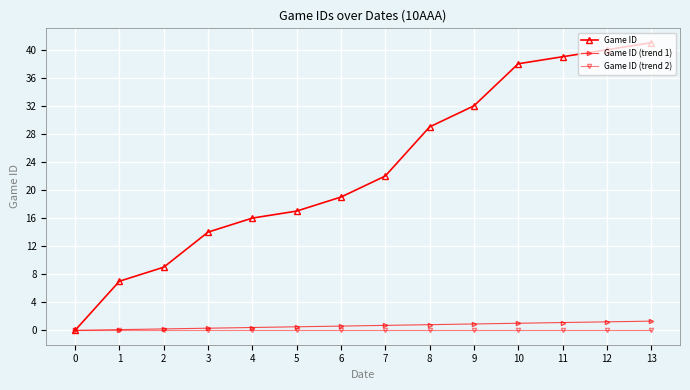

Between 2 and 9, which series saw the biggest shift?

Game ID